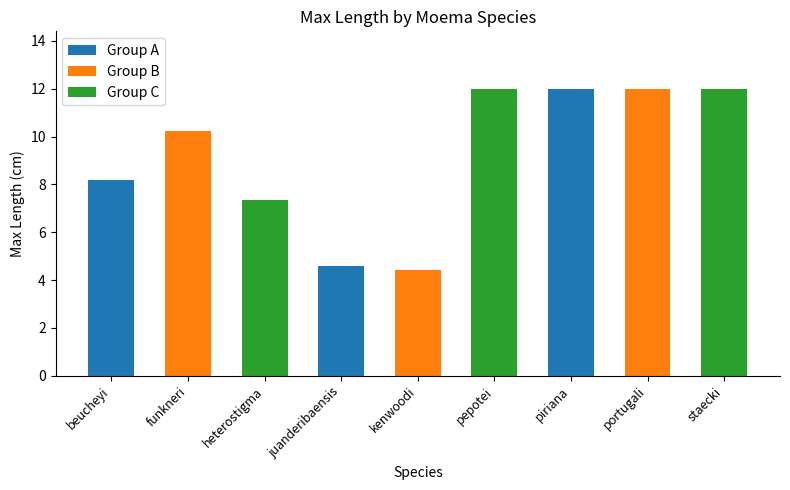

What is the smallest value displayed?

4.4